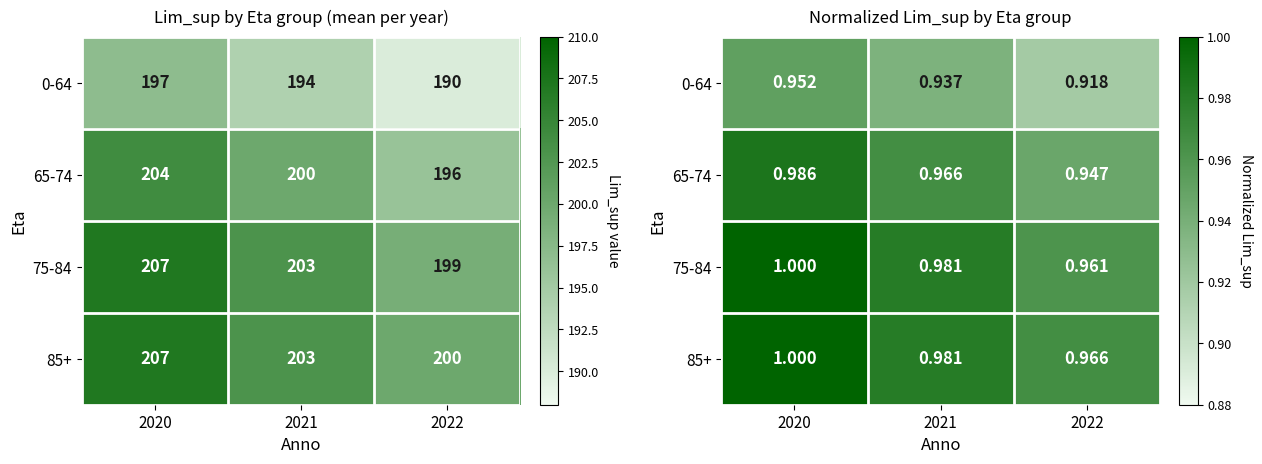

At which category is the sum across all series the highest?

2020